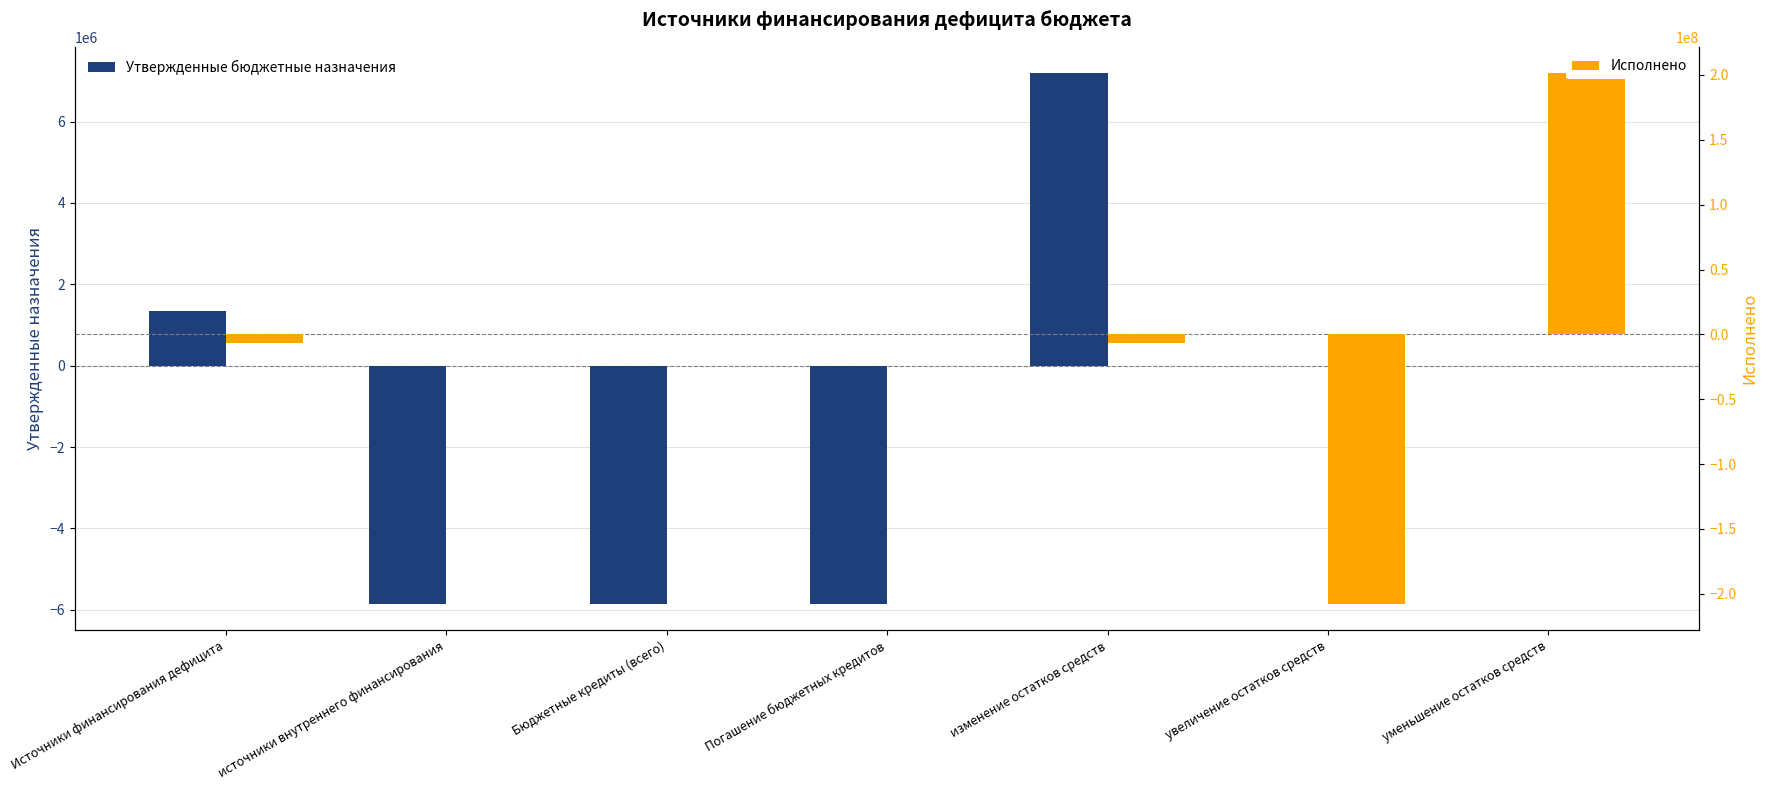

Reading left to right, extract all data points from this chart.

Утвержденные бюджетные назначения: 1332023.0	-5852600.0	-5852600.0	-5852600.0	7184623.0	0.0	0.0
Исполнено: -6397330.3	0.0	0.0	0.0	-6397330.3	-207637335.0	201240004.7